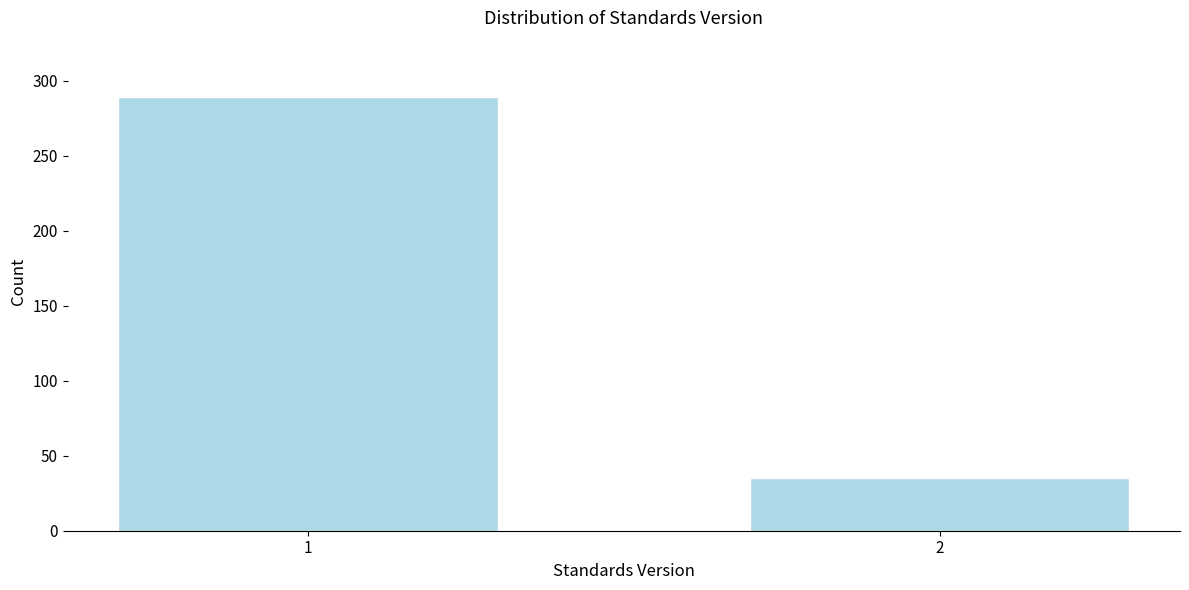

Reading left to right, list all the values displayed in this chart.

289	35